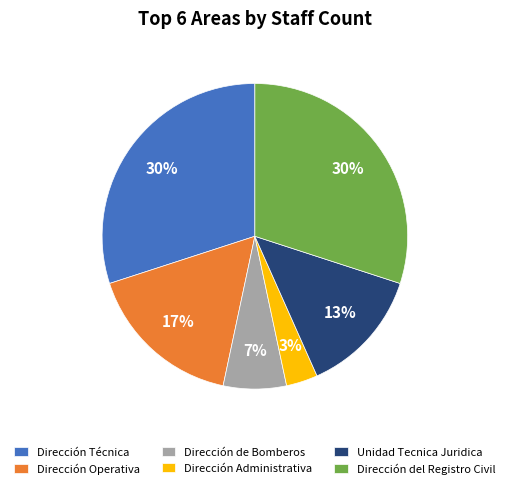

Is the sum of Dirección Administrativa and Unidad Tecnica Juridica greater than half?

No